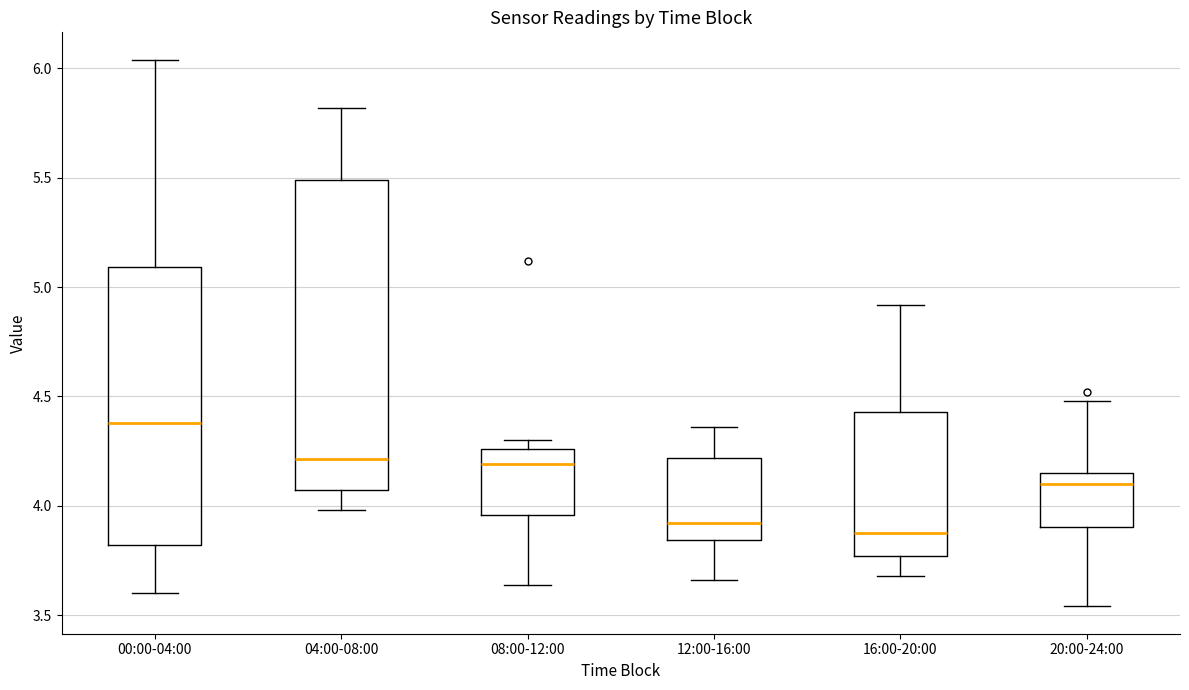

Reading left to right, transcribe this box plot: for each box, give where its median line is, the range the box spans, and where its two whiskers end, as read against the y-axis. The values are not printed on the chart, so give them approximately, as read against the axis.

00:00-04:00: median 4.40, box 3.80 to 5.10, whiskers 3.60 to 6.05
04:00-08:00: median 4.20, box 4.05 to 5.50, whiskers 4.00 to 5.80
08:00-12:00: median 4.20, box 3.95 to 4.25, whiskers 3.65 to 4.30
12:00-16:00: median 3.90, box 3.85 to 4.20, whiskers 3.65 to 4.35
16:00-20:00: median 3.90, box 3.75 to 4.45, whiskers 3.70 to 4.90
20:00-24:00: median 4.10, box 3.90 to 4.15, whiskers 3.55 to 4.50